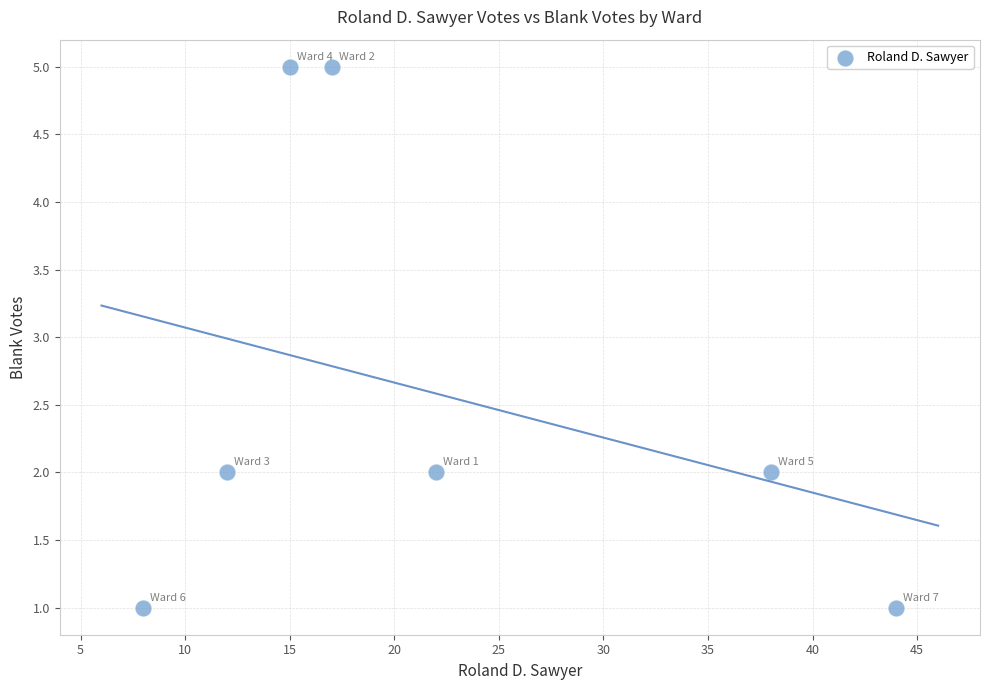

What is the range of X values (max minus min)?

36